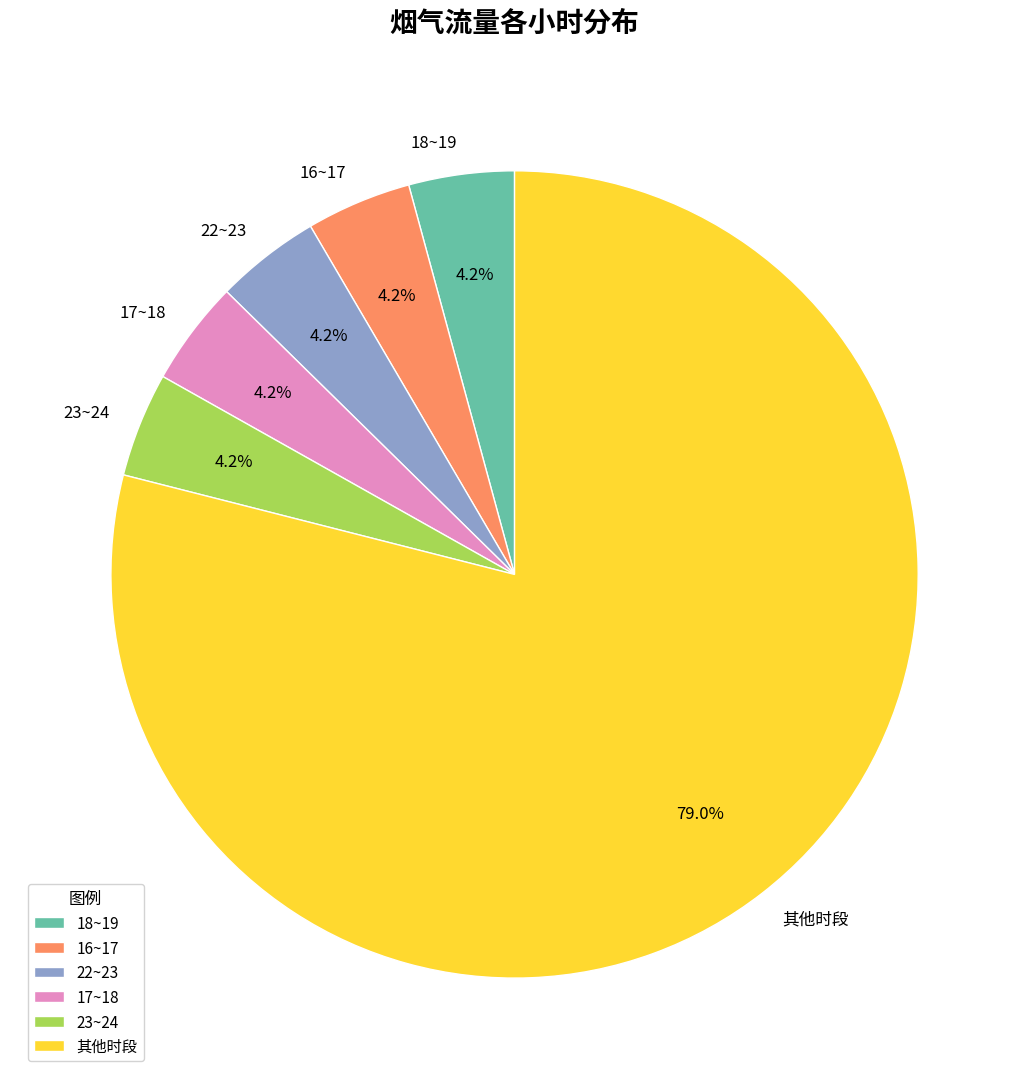

Which slice represents more than half of the pie?

其他时段